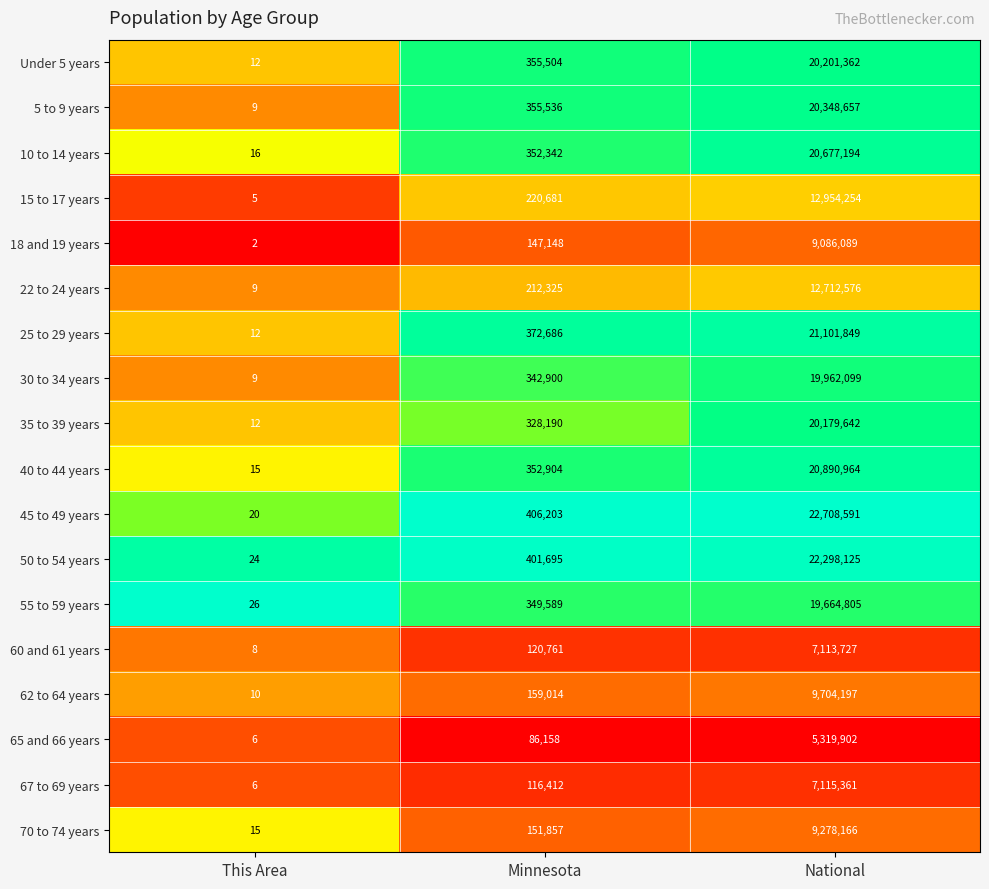

Where is 40 to 44 years nearest to the value 10445489?

Minnesota